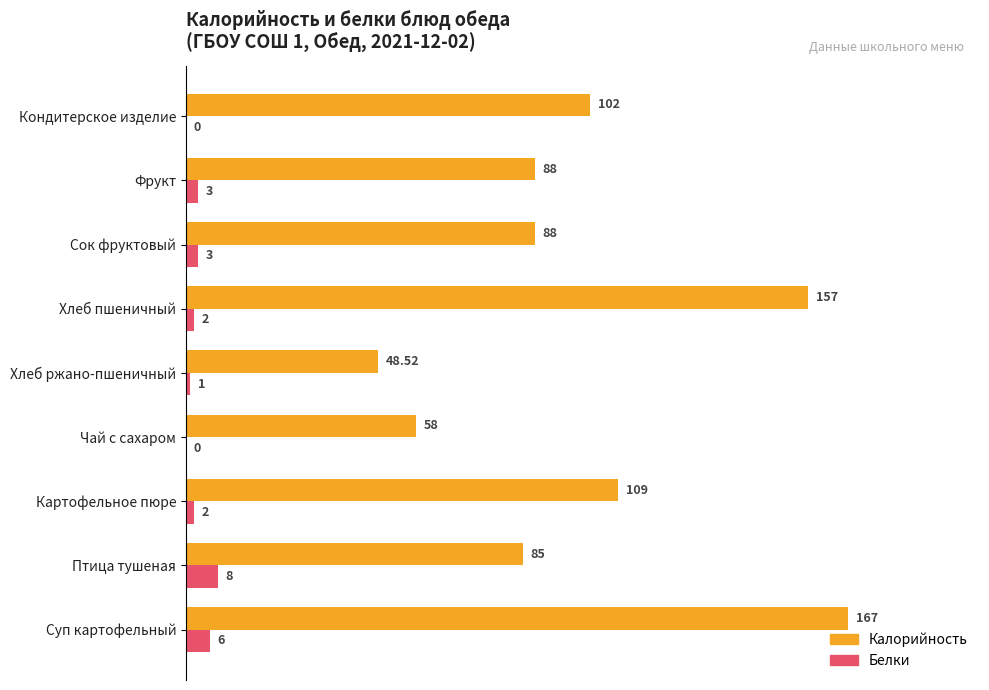

Which category has the highest value across all series?

Суп картофельный